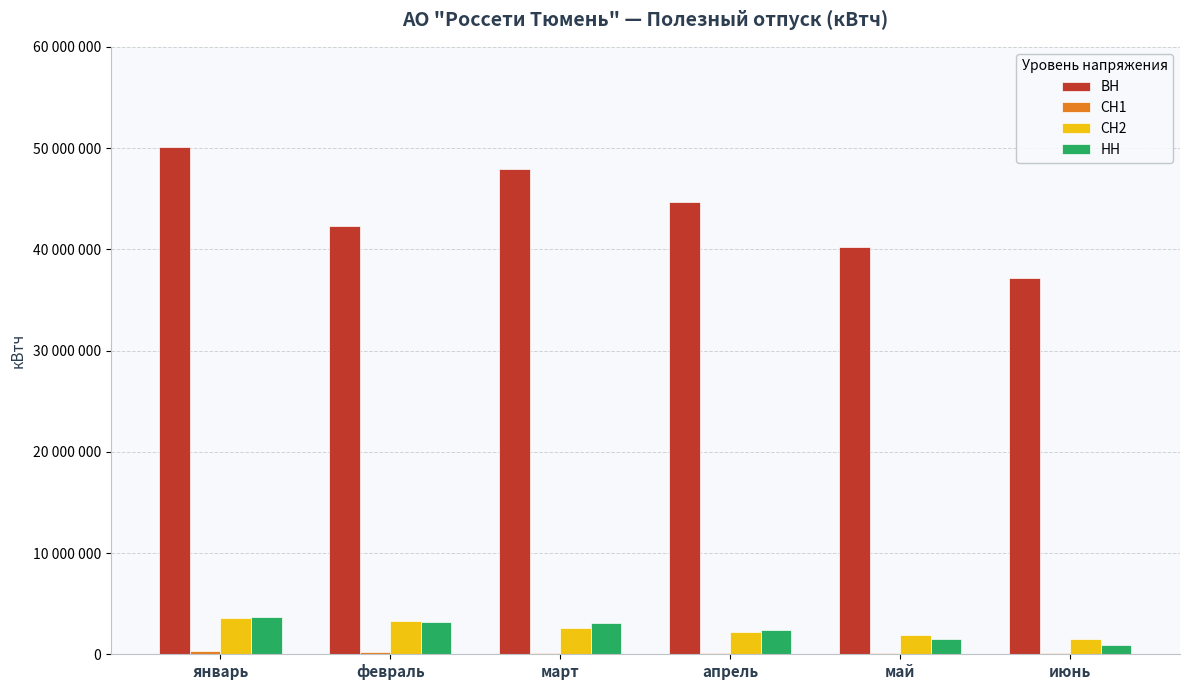

Which series has the largest range (max minus min)?

ВН